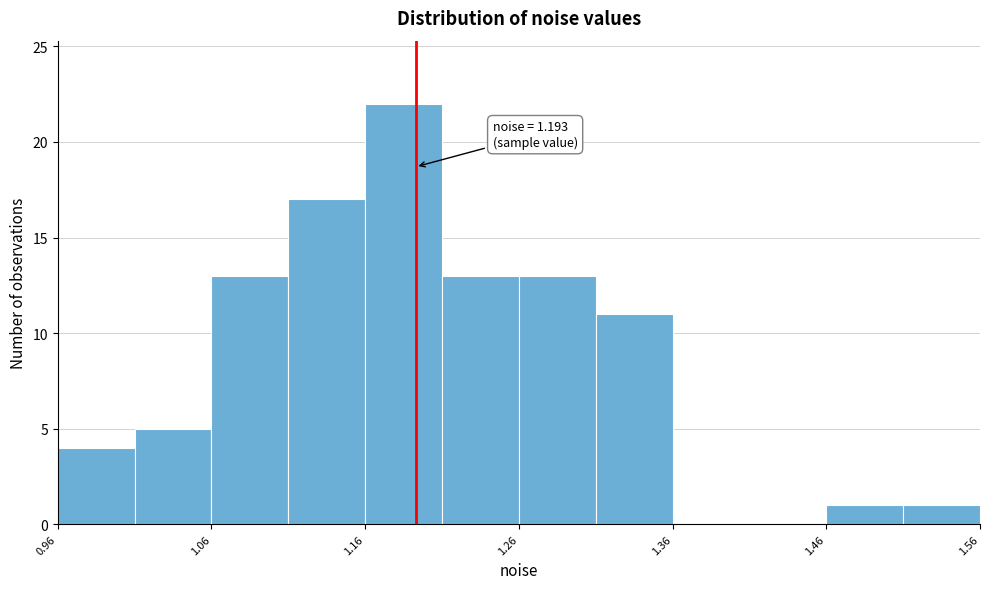

Which range on the x-axis has the tallest bar?

1.16 to 1.21